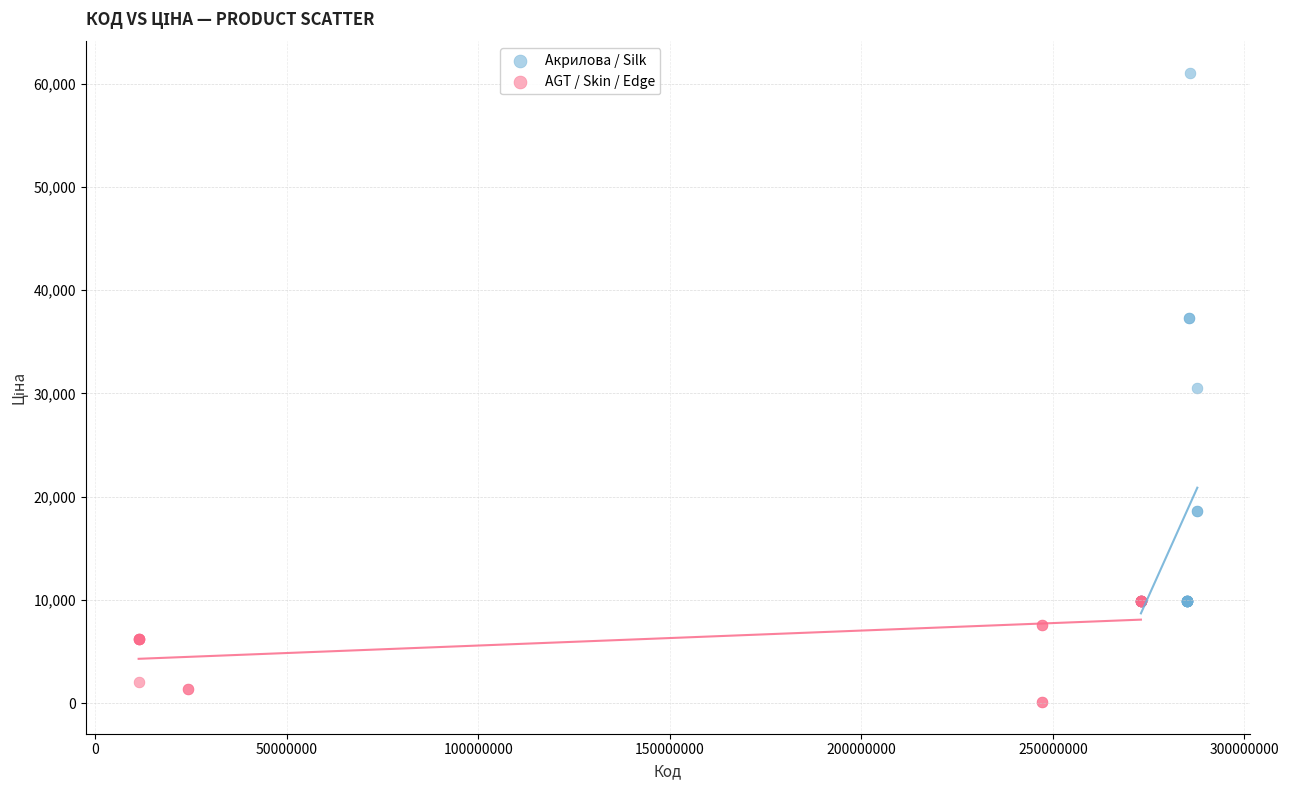

Which series has the largest Y range (max minus min)?

Акрилова / Silk